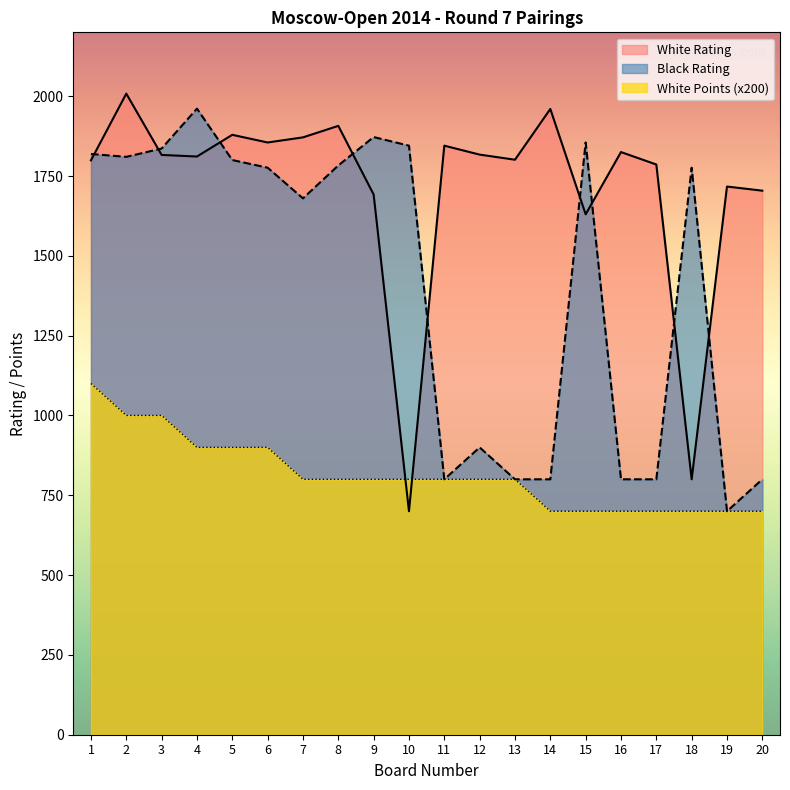

Which series has the largest range (max minus min)?

White Rating